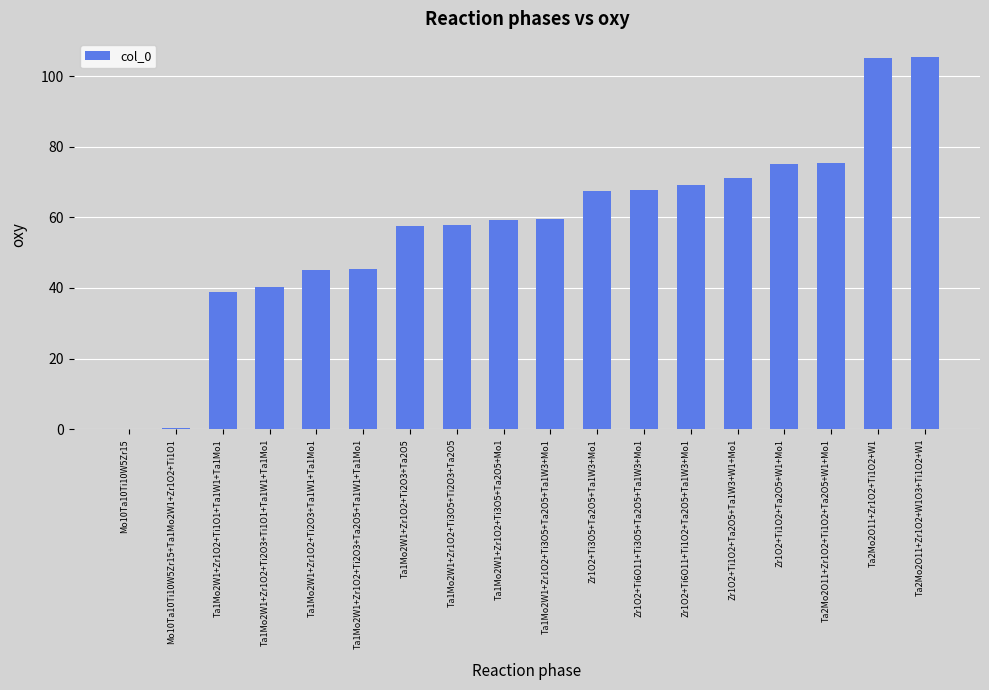

Approximately how many times larger is the value at Ta2Mo2O11+Zr1O2+W1O3+Ti1O2+W1 compared to Ta1Mo2W1+Zr1O2+Ti1O1+Ta1W1+Ta1Mo1?

2.7